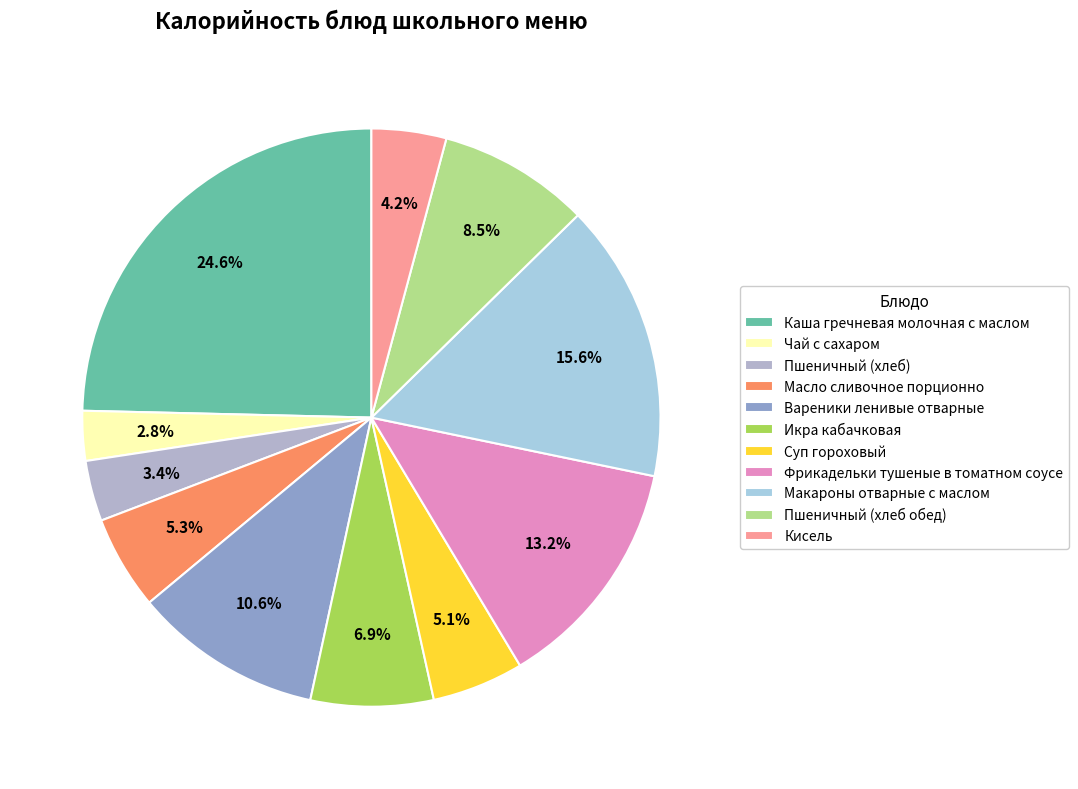

Do Каша гречневая молочная с маслом and Масло сливочное порционно together represent more than half of the pie?

No